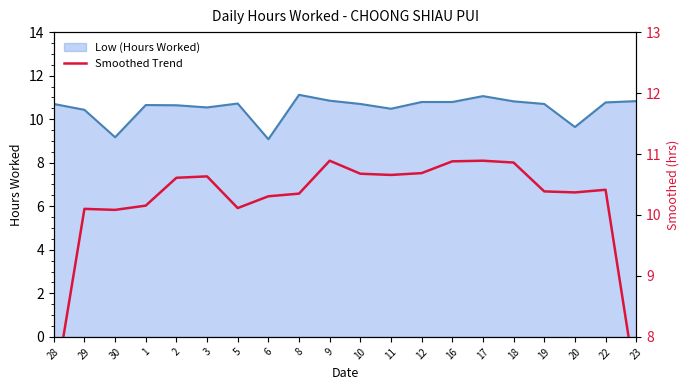

What is the minimum value for Low (Hours Worked)?

9.1